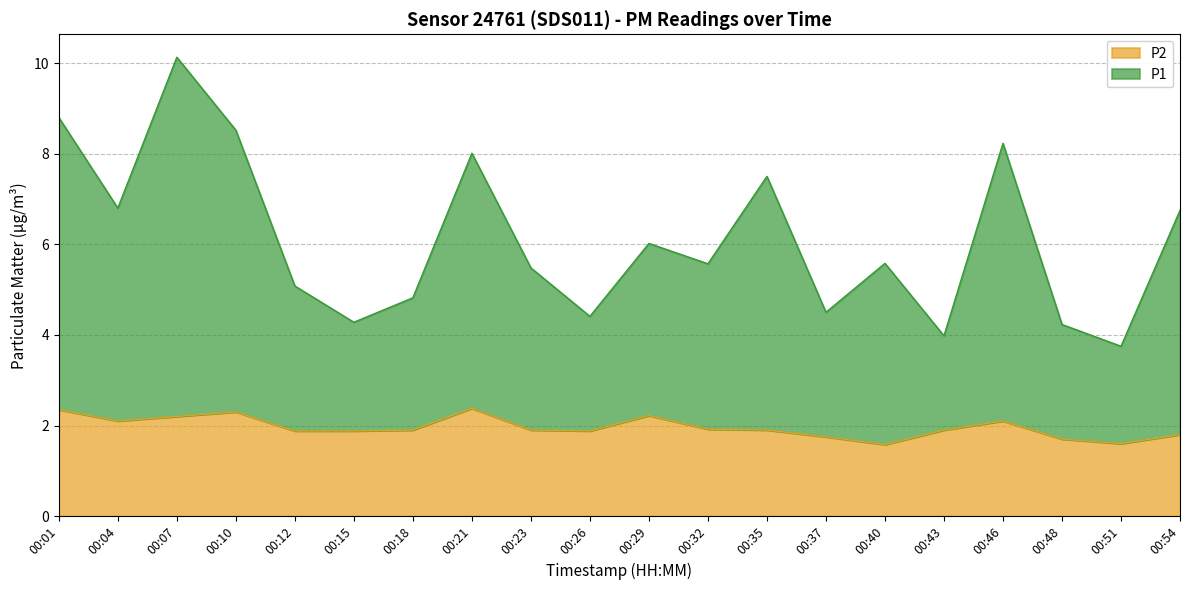

What are all the series names shown in the legend?

P2, P1